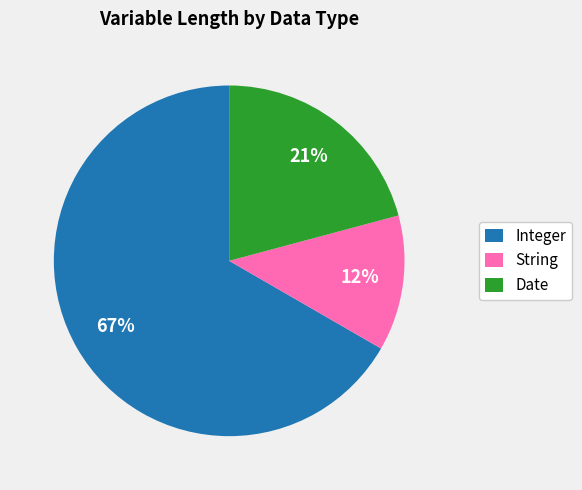

Which category has the smallest portion of the pie?

String